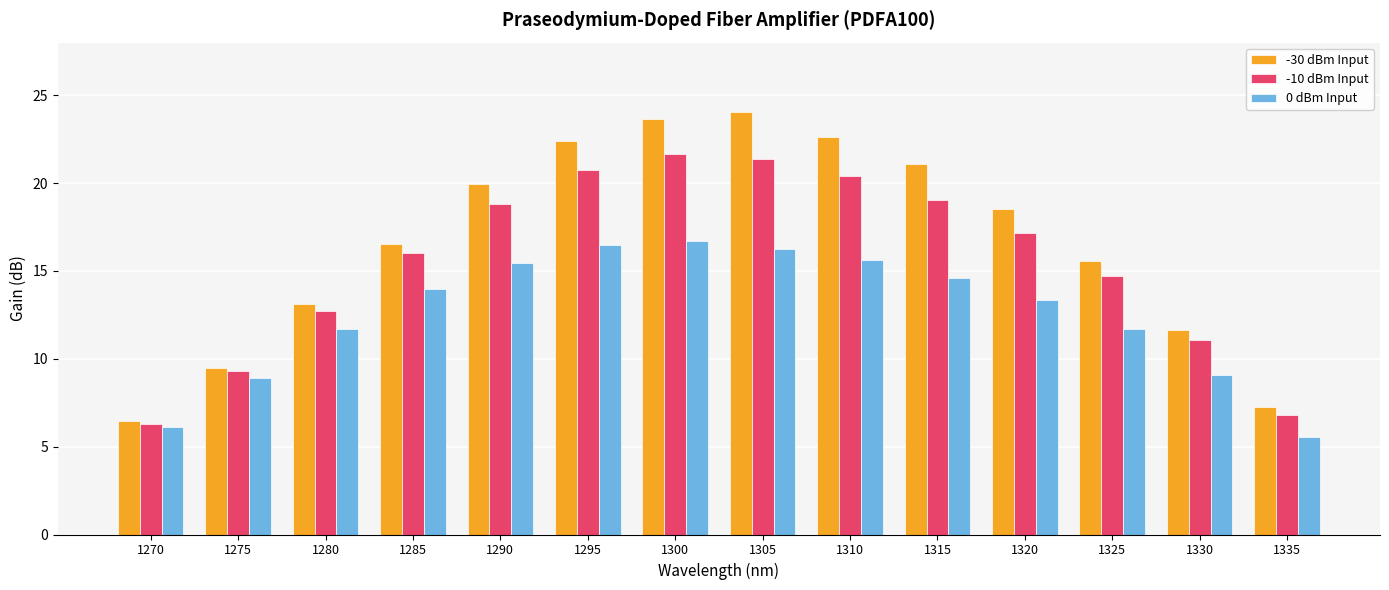

What is the value of the 0 dBm Input bar at the 7th from the left?

16.7